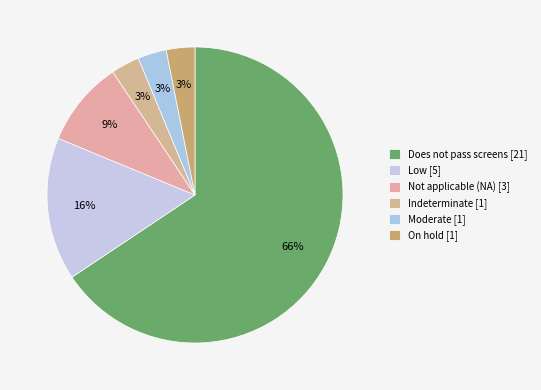

Count the number of slices in the pie.

6